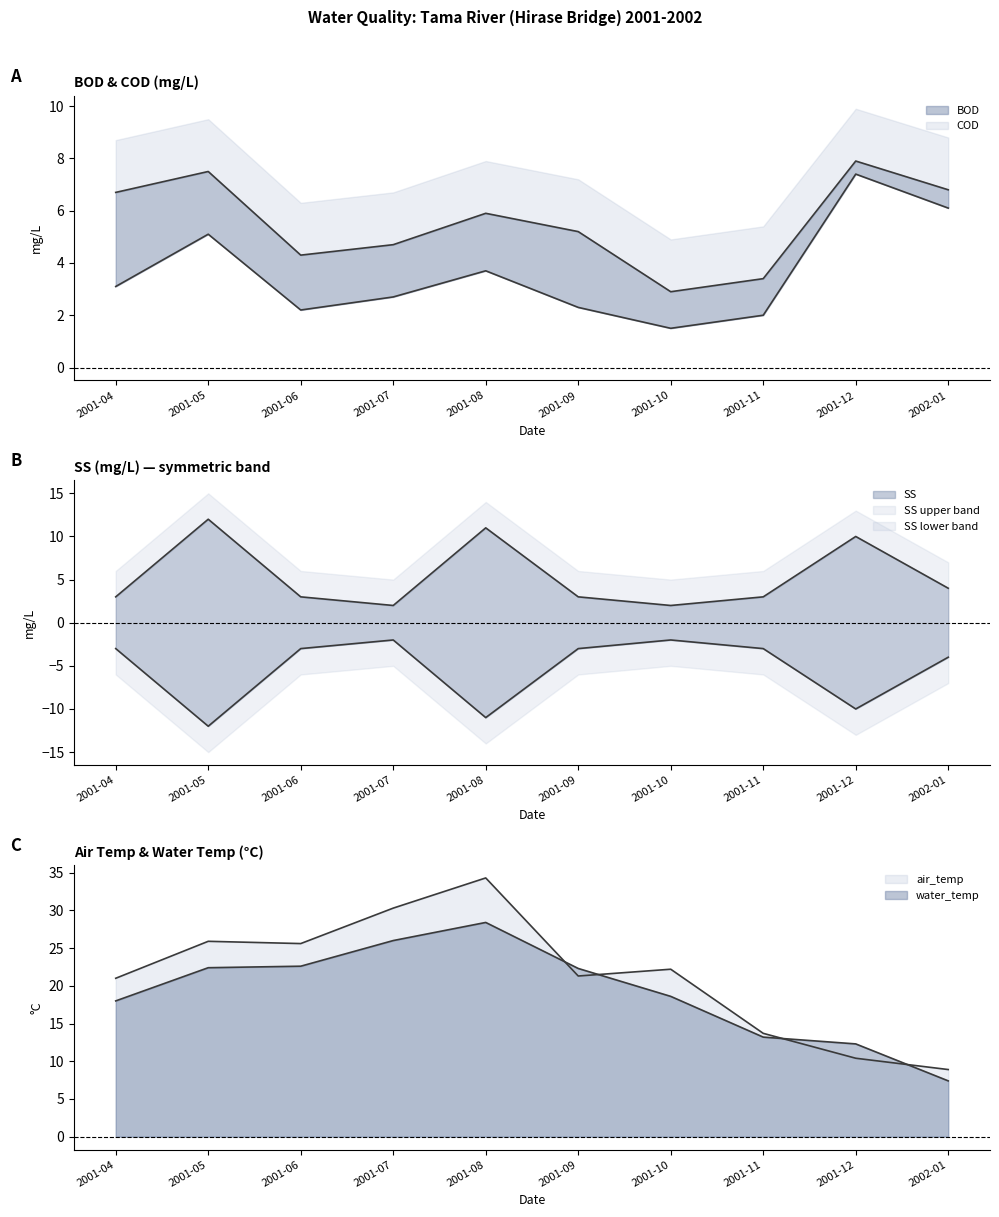

What is the total value across all series at 2001-09?

54.1